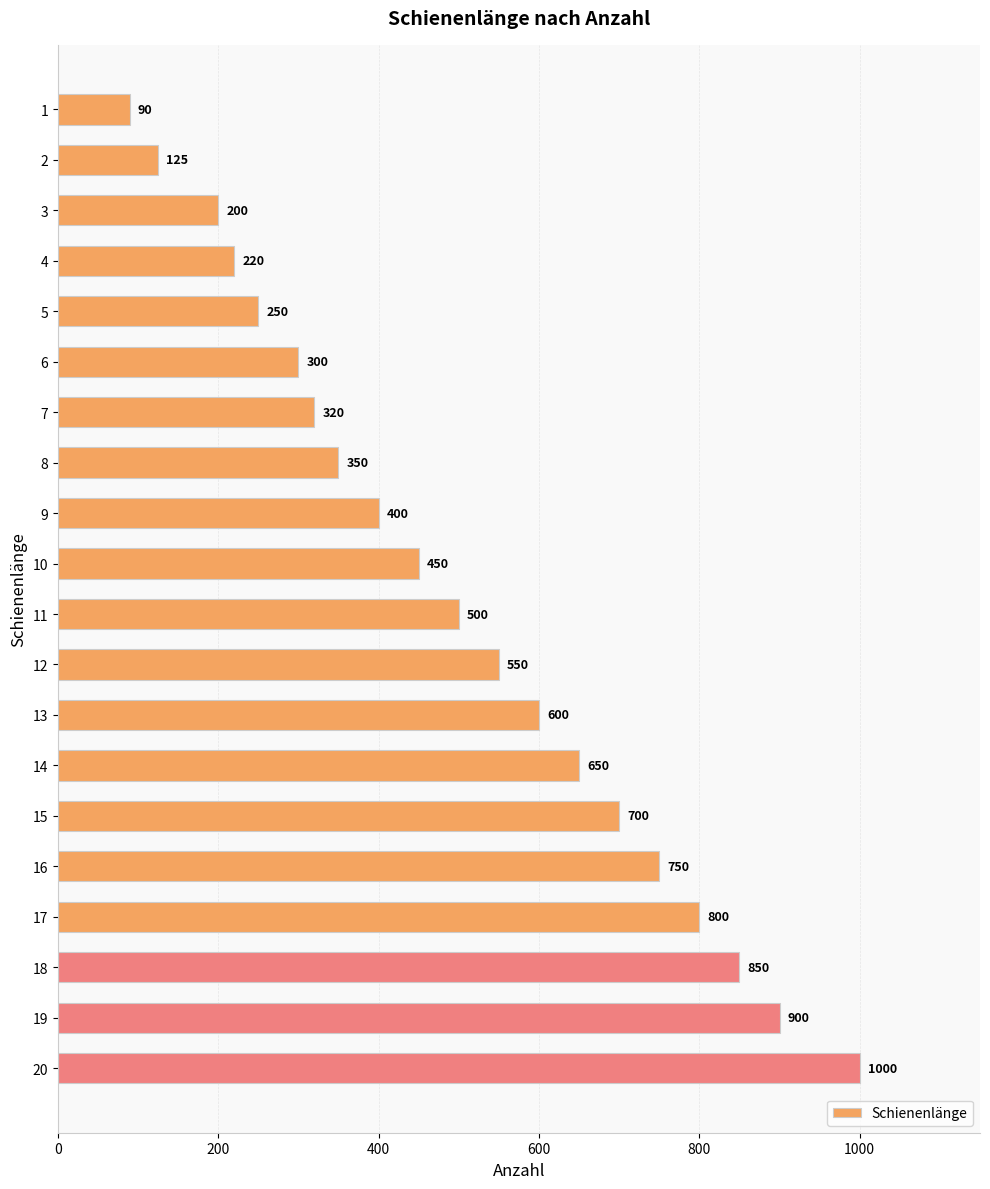

How many distinct data groups are displayed?

1